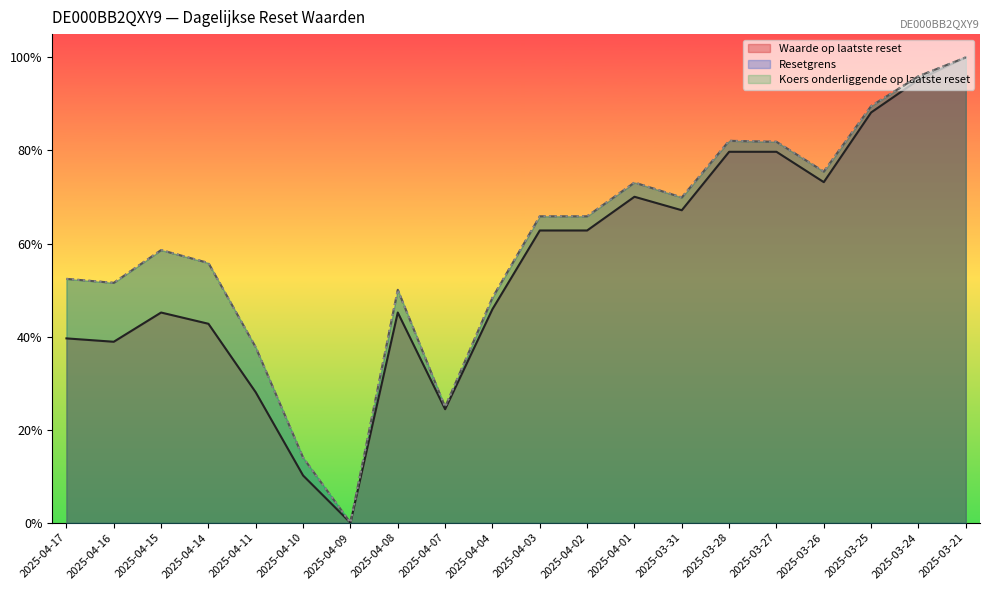

At which category does the chart reach its peak across all series?

2025-03-21